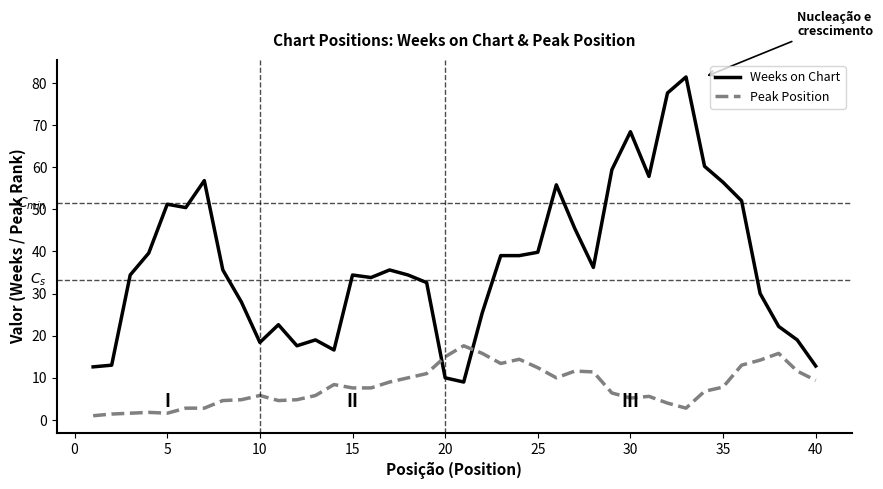

Which series has the widest spread of values?

Weeks on Chart